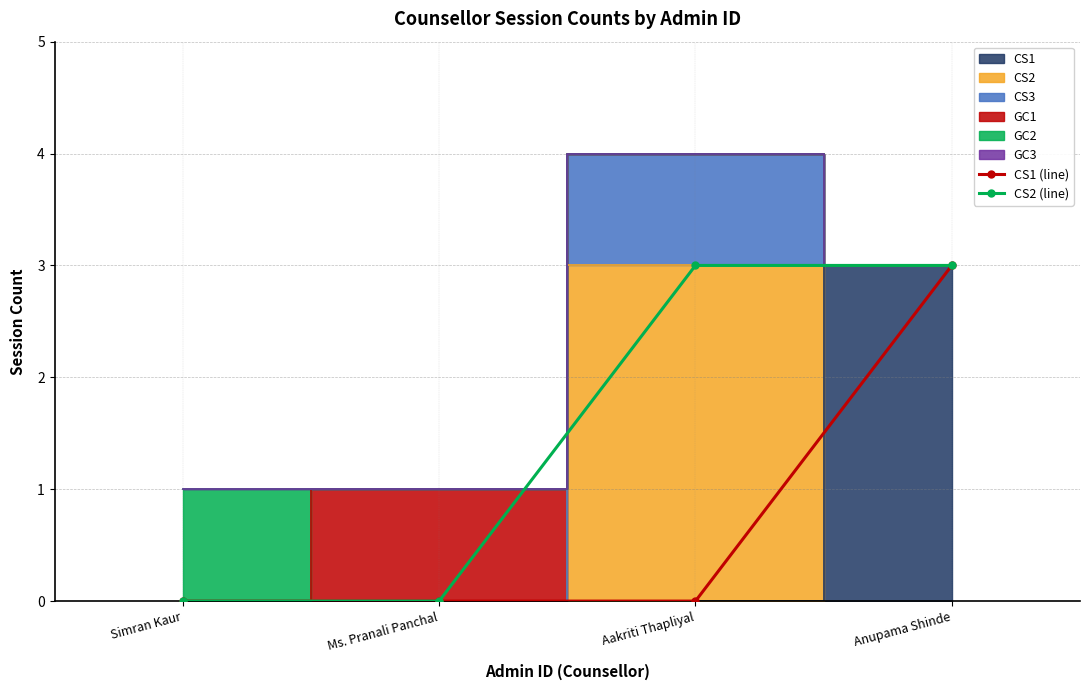

Is it true that CS2 (line) equals 2 at Aakriti Thapliyal?

False